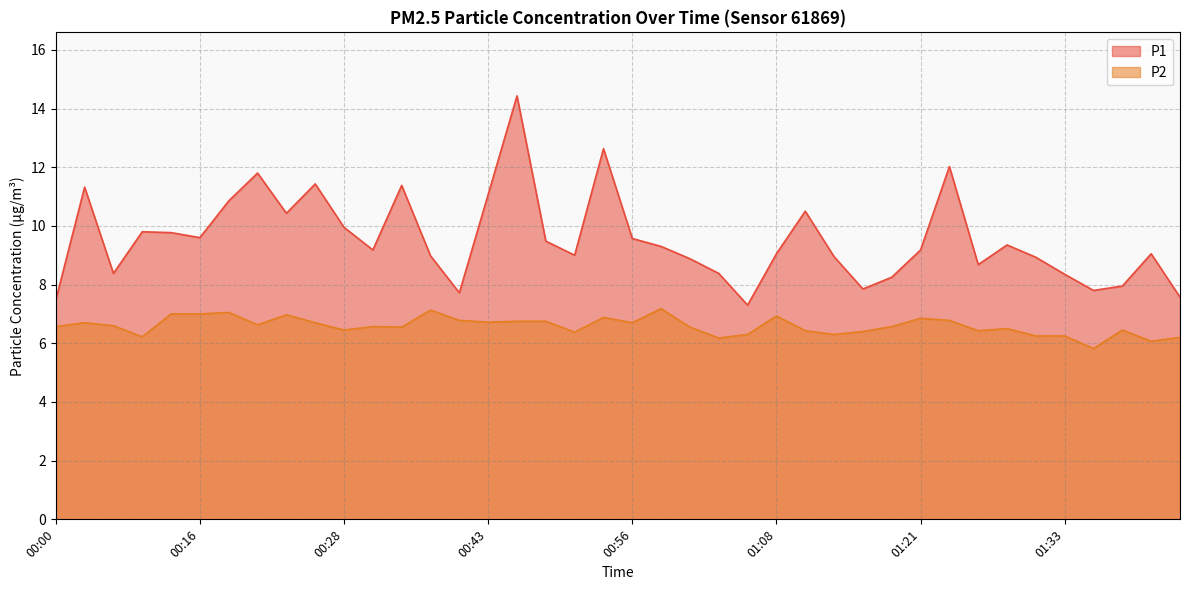

What is the difference between the maximum and minimum values in the P1 series?

7.1